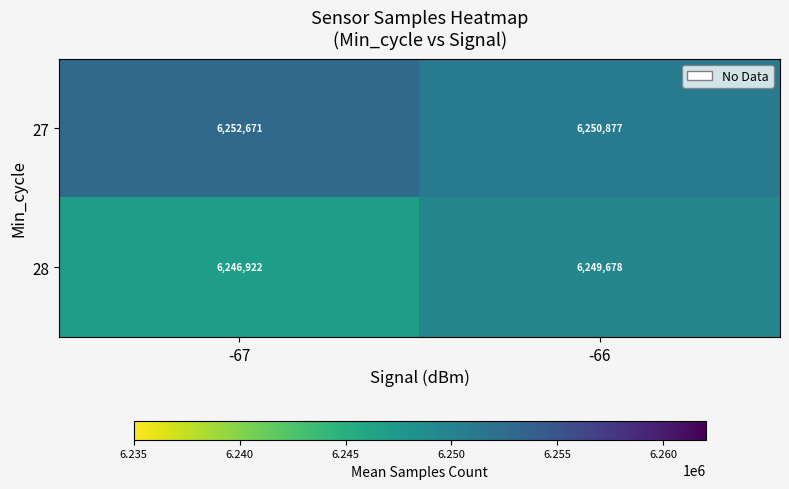

How many values in the 28 series are below 6249678?

1